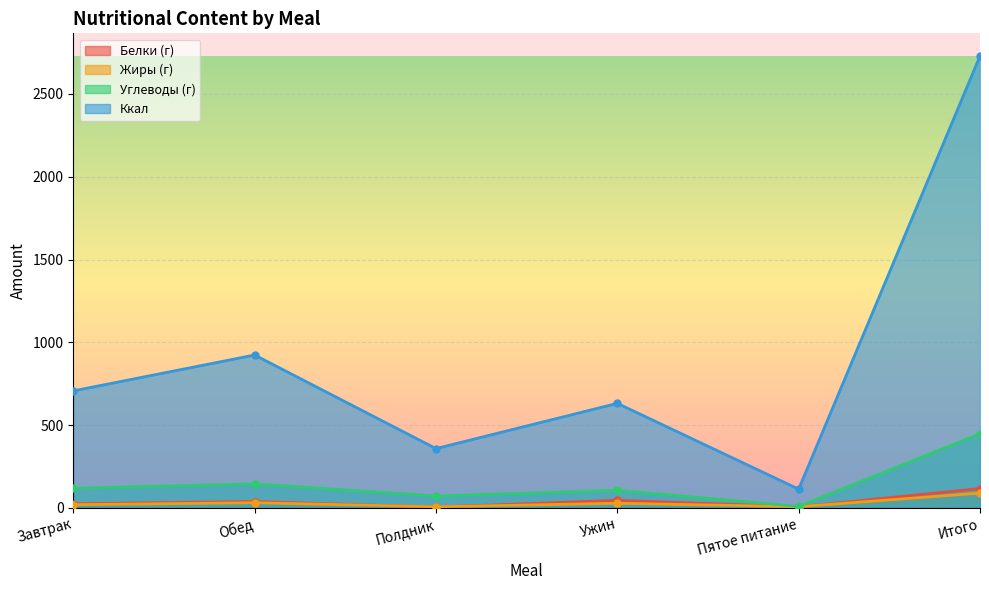

Reading left to right, transcribe all the data shown in this chart.

Белки (г): Завтрак=24.0	Обед=37.7	Полдник=3.8	Ужин=45.1	Пятое питание=5.5	Итого=116.1
Жиры (г): Завтрак=18.7	Обед=30.4	Полдник=5.9	Ужин=27.2	Пятое питание=6.4	Итого=88.6
Углеводы (г): Завтрак=117.5	Обед=144.5	Полдник=71.1	Ужин=105.9	Пятое питание=8.2	Итого=447.1
Ккал: Завтрак=706.2	Обед=922.9	Полдник=357.5	Ужин=630.9	Пятое питание=112.5	Итого=2730.0